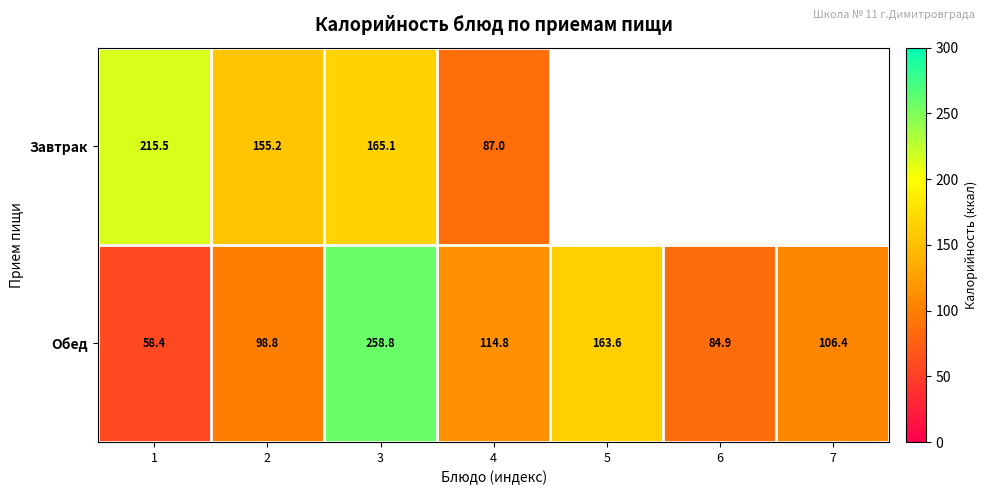

At which label is Обед closest to 158?

5